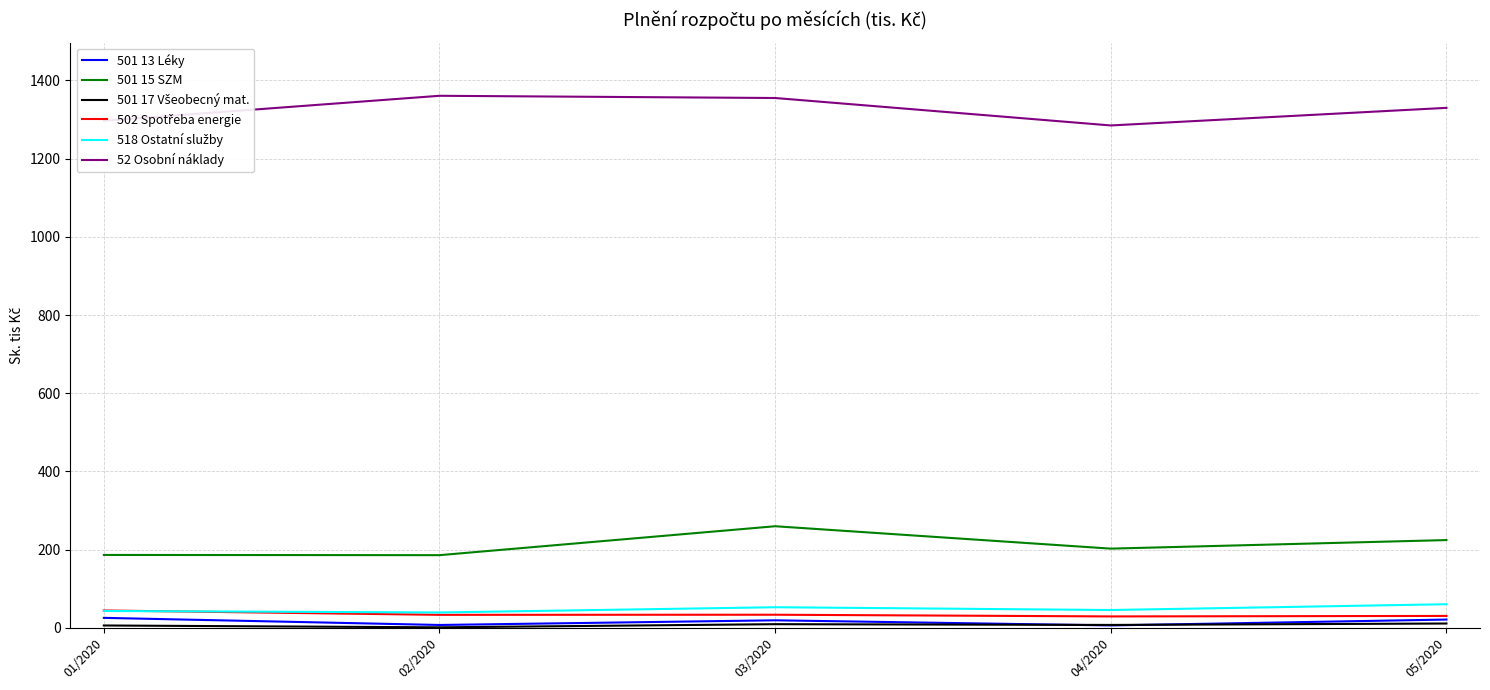

True or false: 501 15 SZM has a value of 186.6 at 01/2020.

True